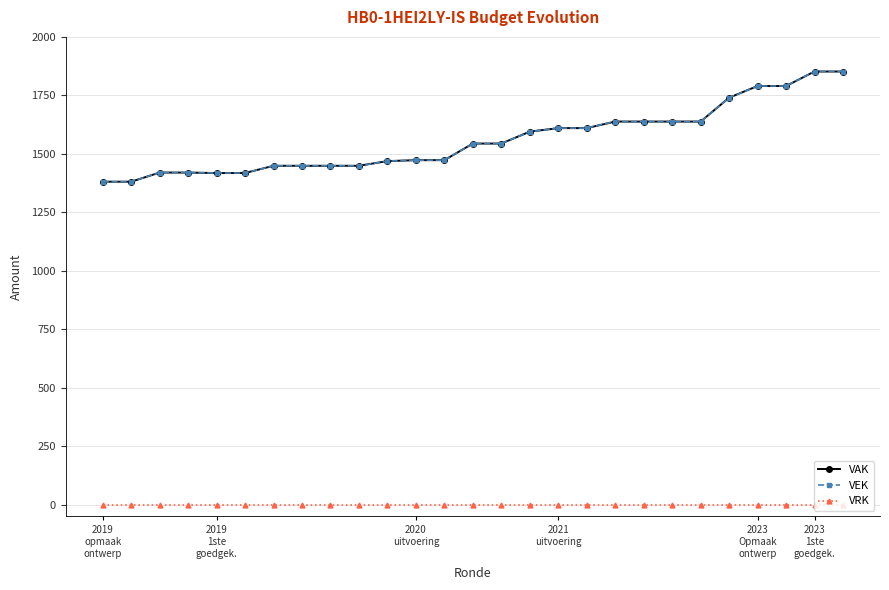

True or false: VAK and VRK cross at least once.

False